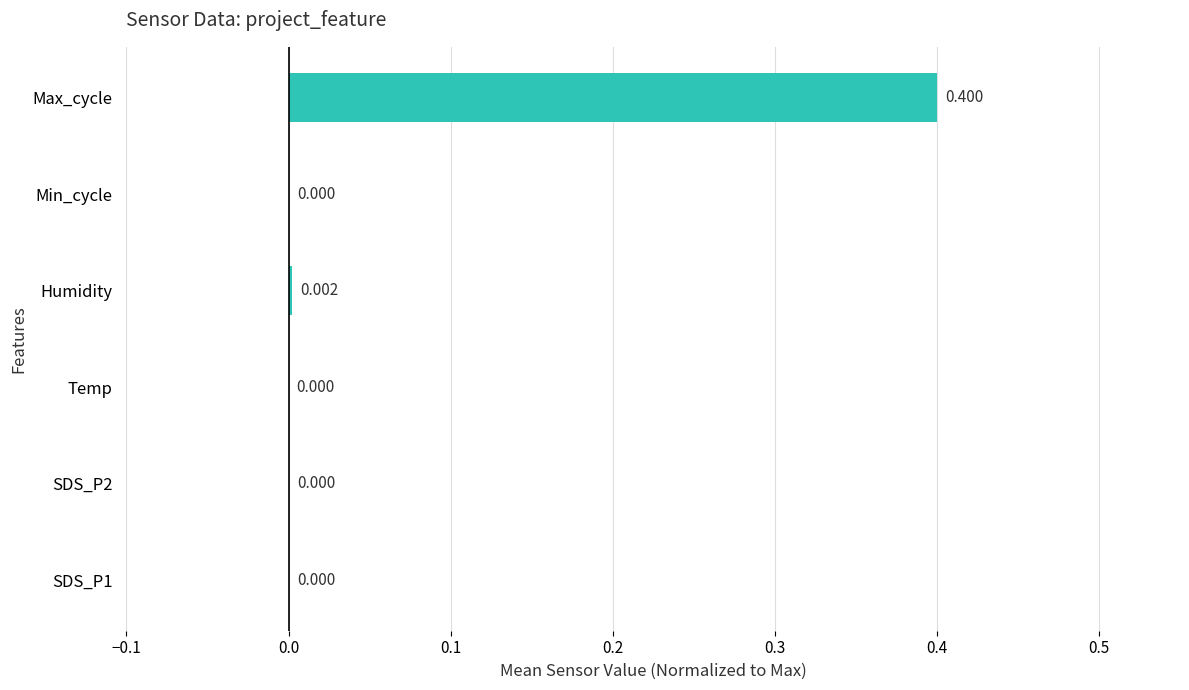

Which has a higher value, Humidity or Temp?

Humidity